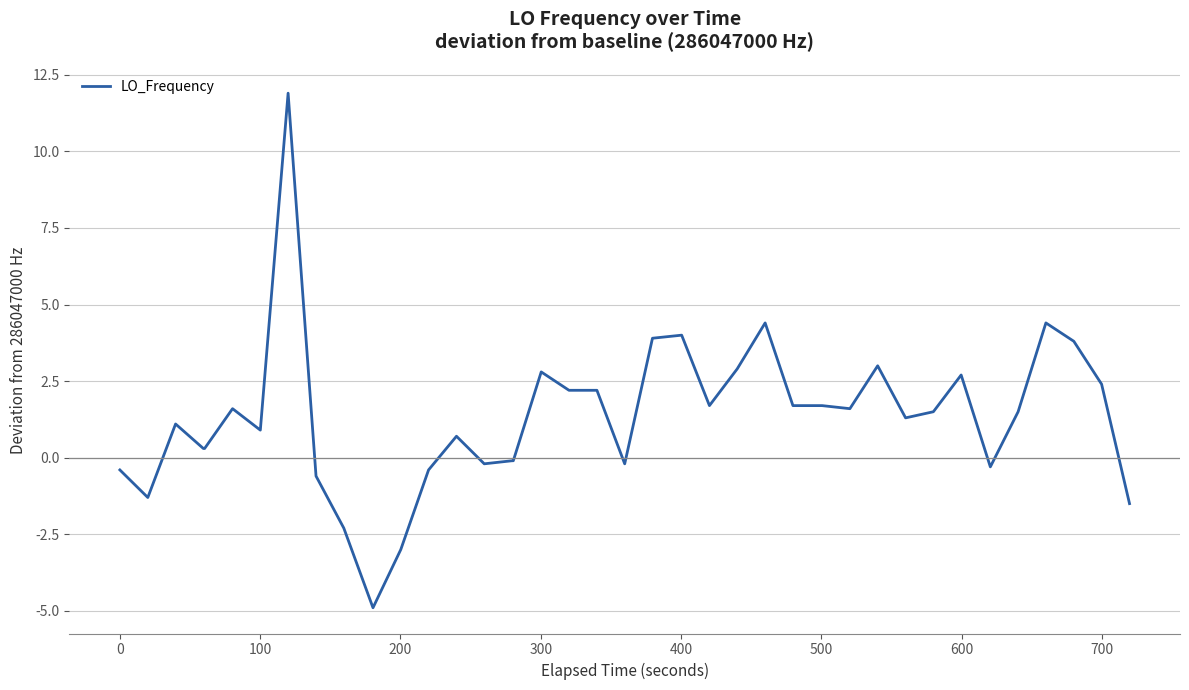

What is the maximum value shown in the chart?

11.9